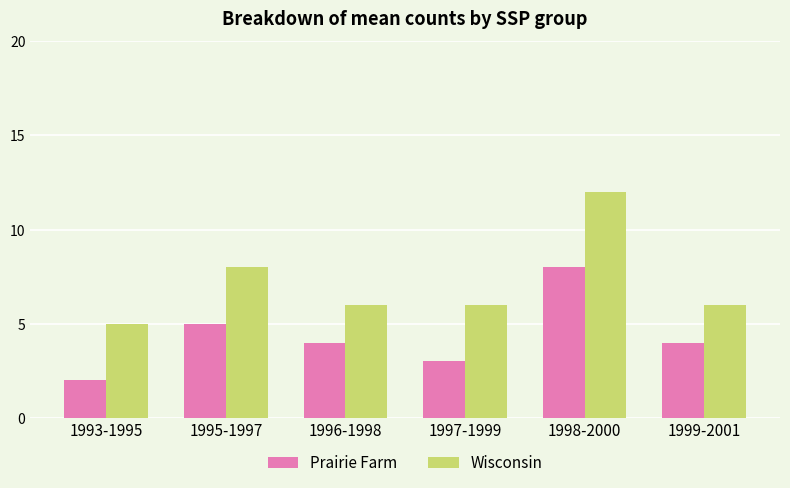

Does the chart contain any negative values?

No